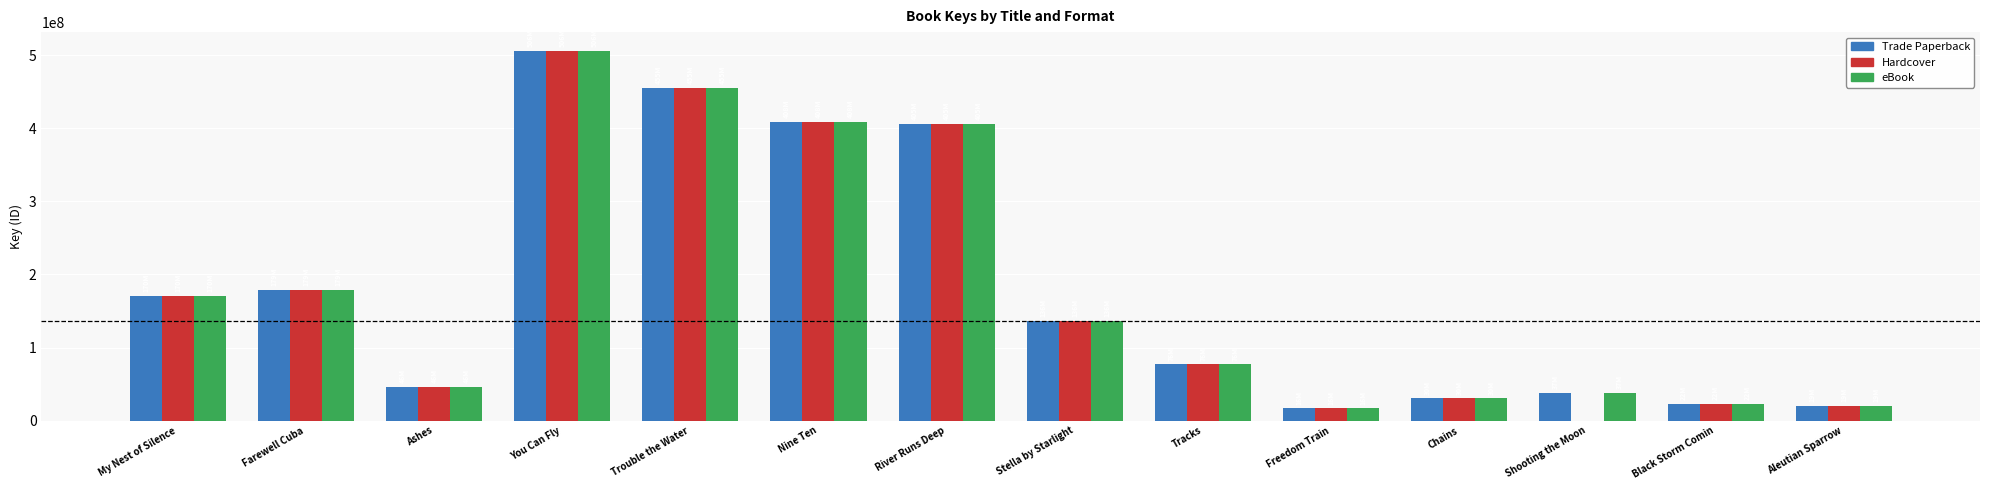

Which series changed the most between Ashes and Shooting the Moon?

Hardcover